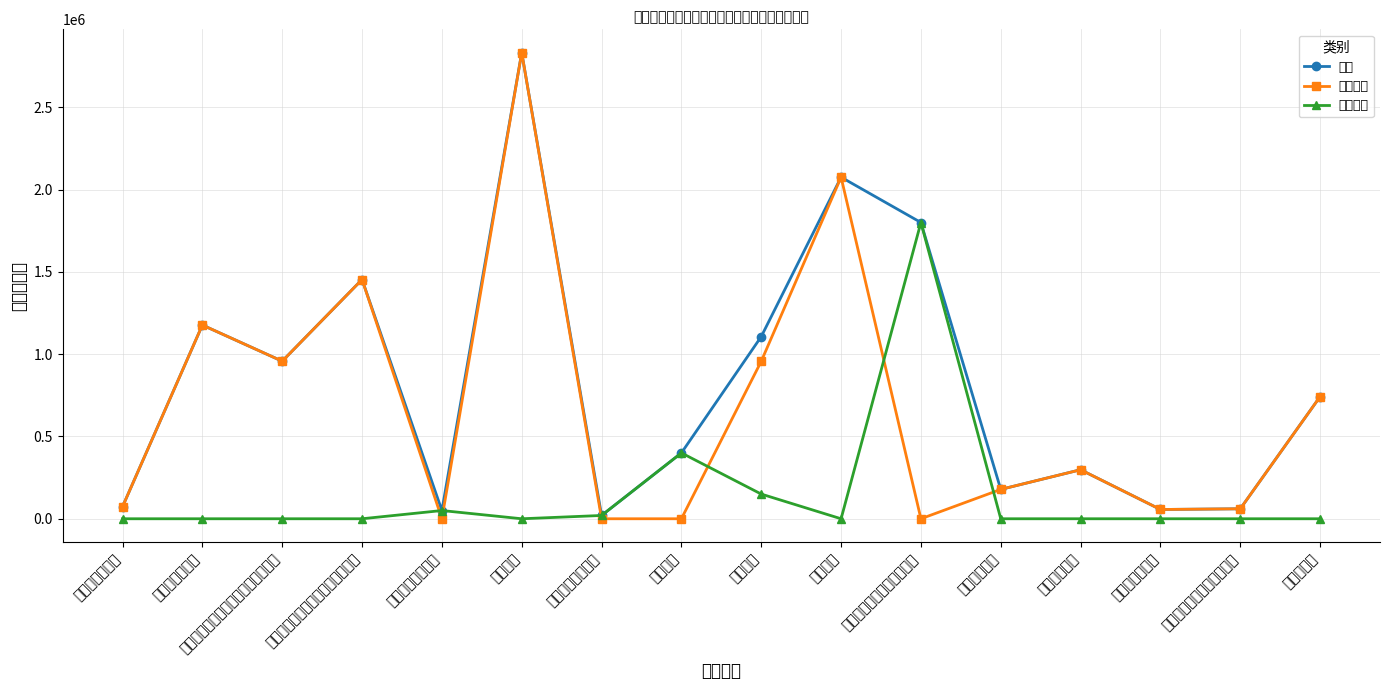

Does the chart have visible grid lines?

Yes